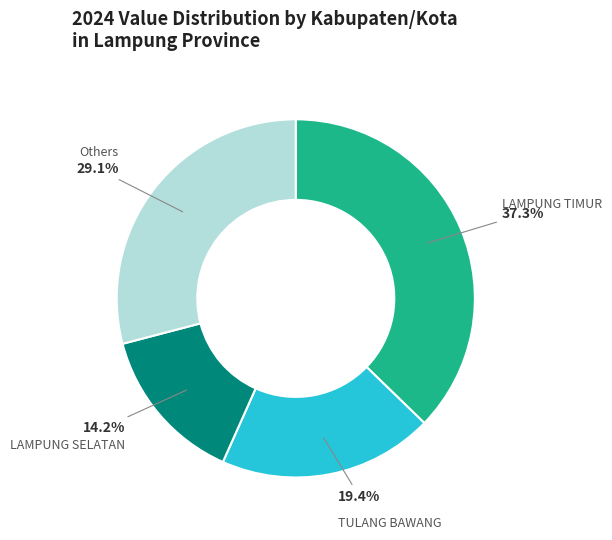

Does any single category account for the majority?

No